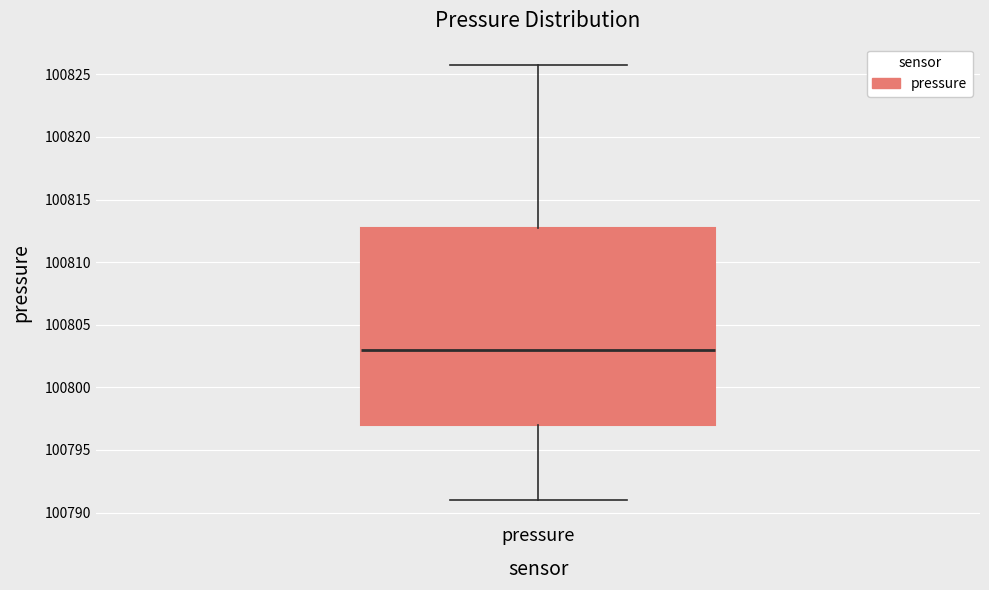

Transcribe this box plot: give where the median line is, the range the box spans, and where the two whiskers end, as read against the y-axis. The values are not printed on the chart, so give them approximately, as read against the axis.

median 100803.0, box 100797.0 to 100812.5, whiskers 100791.0 to 100825.5